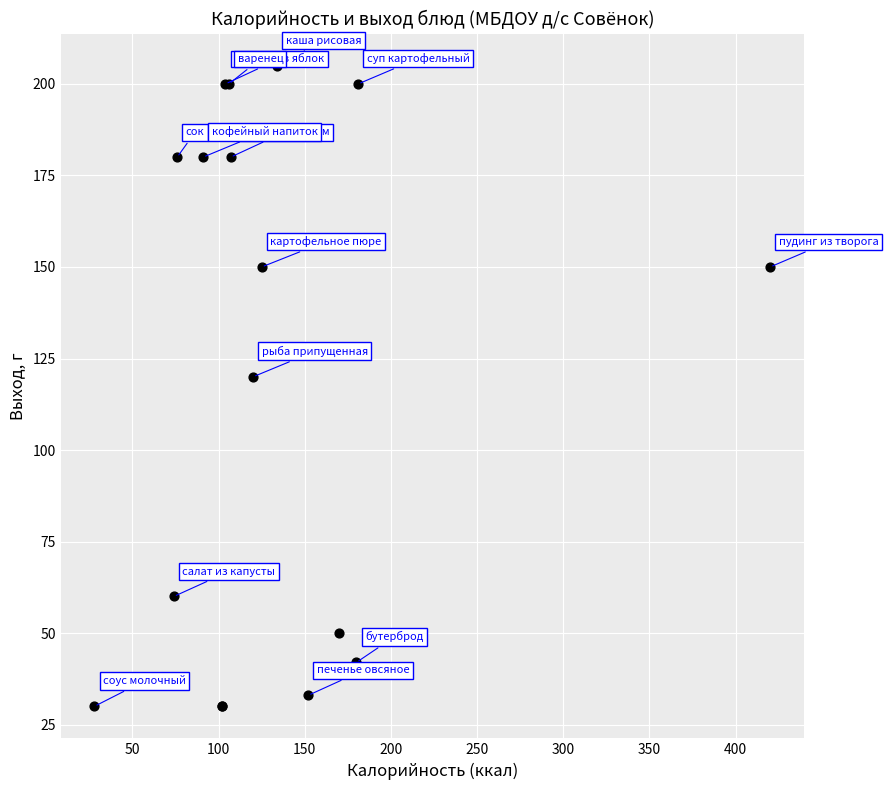

What Y value in the scatter plot is closest to 117?

120